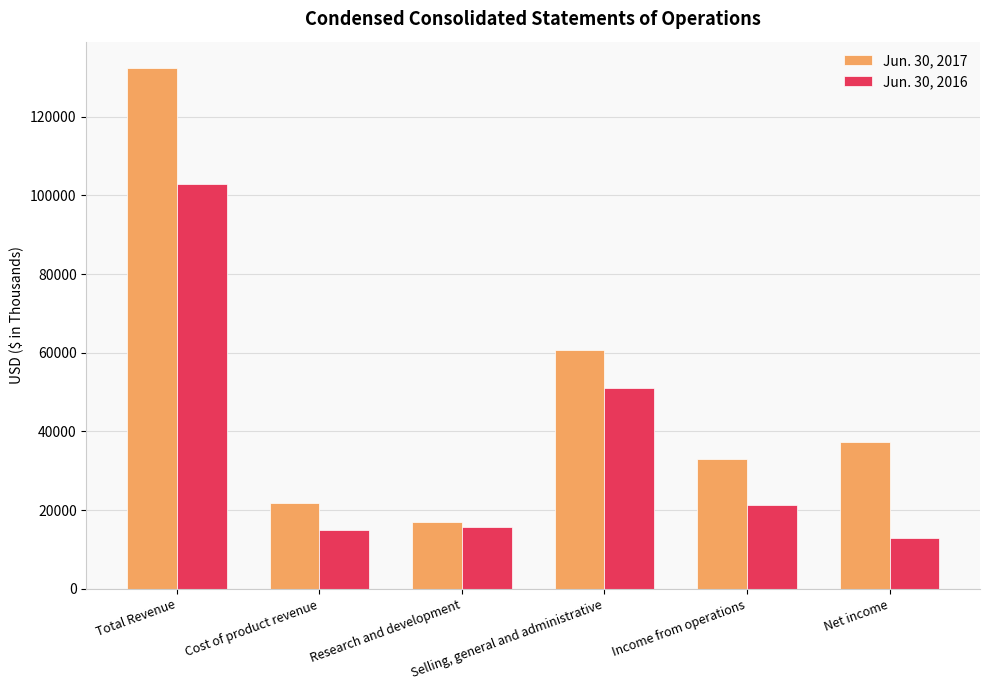

How many bars are there in total?

12